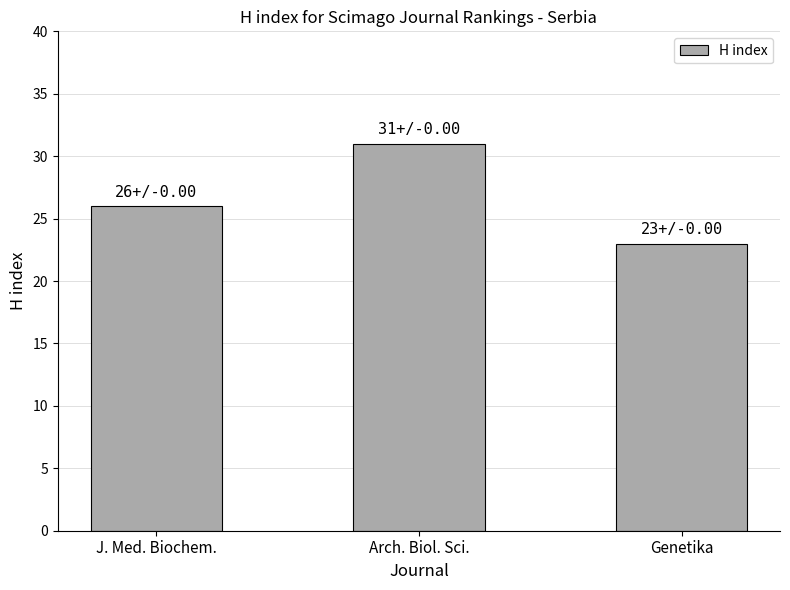

Between Genetika and Arch. Biol. Sci., which is larger?

Arch. Biol. Sci.